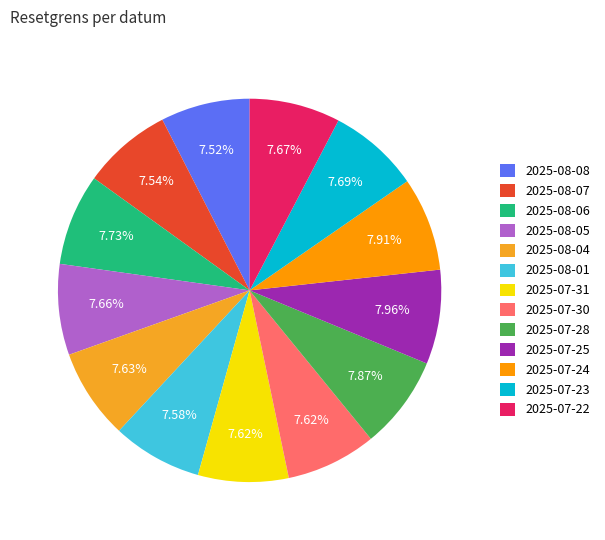

How many segments does this pie chart have?

13